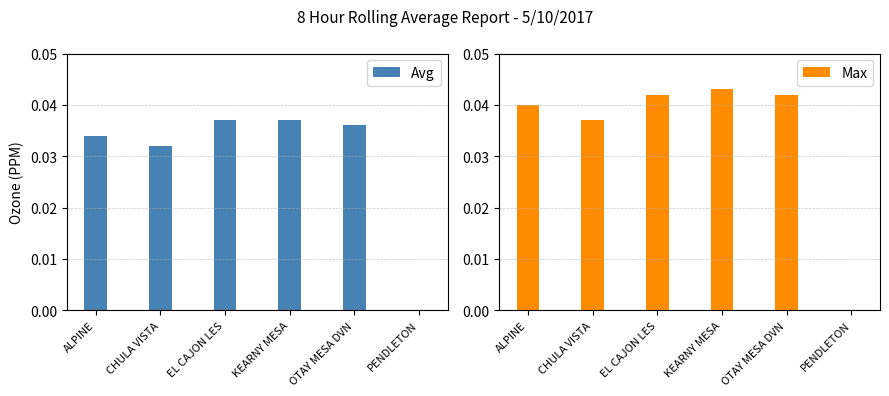

What is the sum of all Max values?

0.2